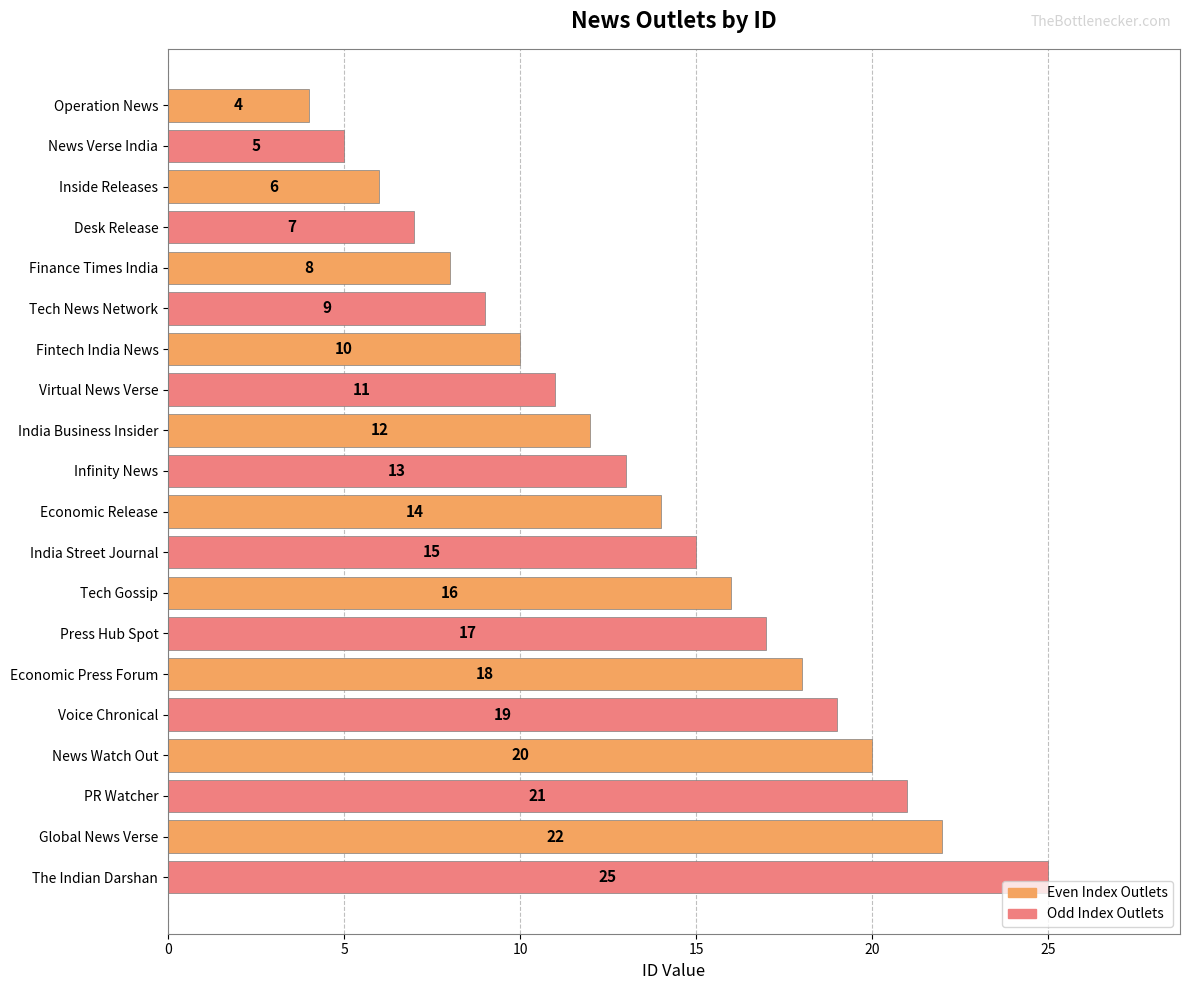

What is the smallest value displayed?

4